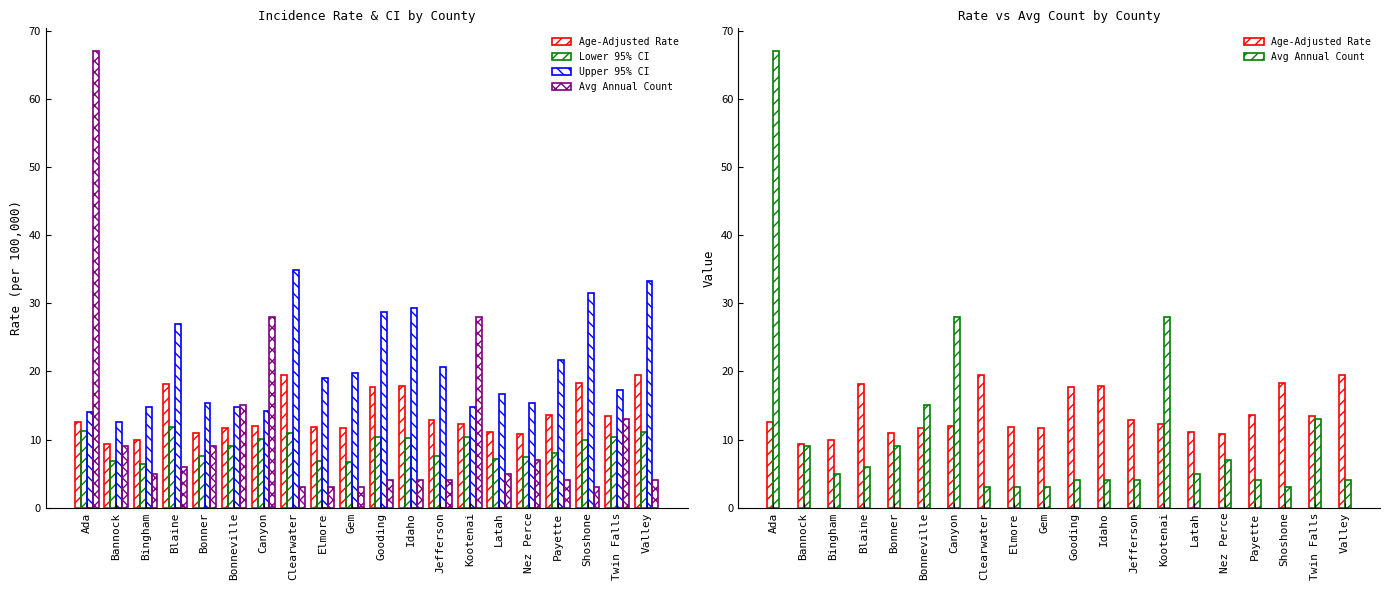

What is the smallest value displayed?

3.0